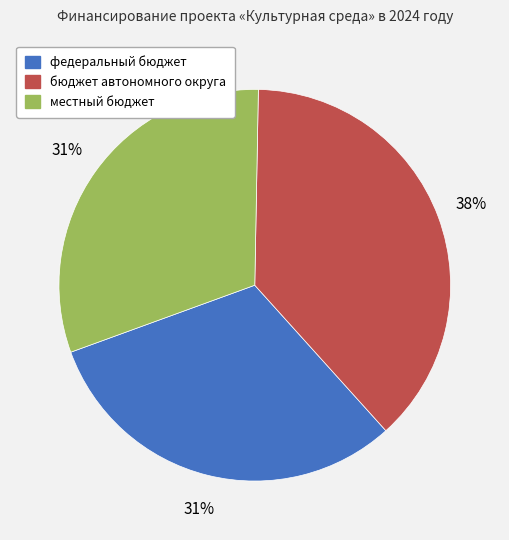

Combined, do местный бюджет and федеральный бюджет account for over 50%?

Yes